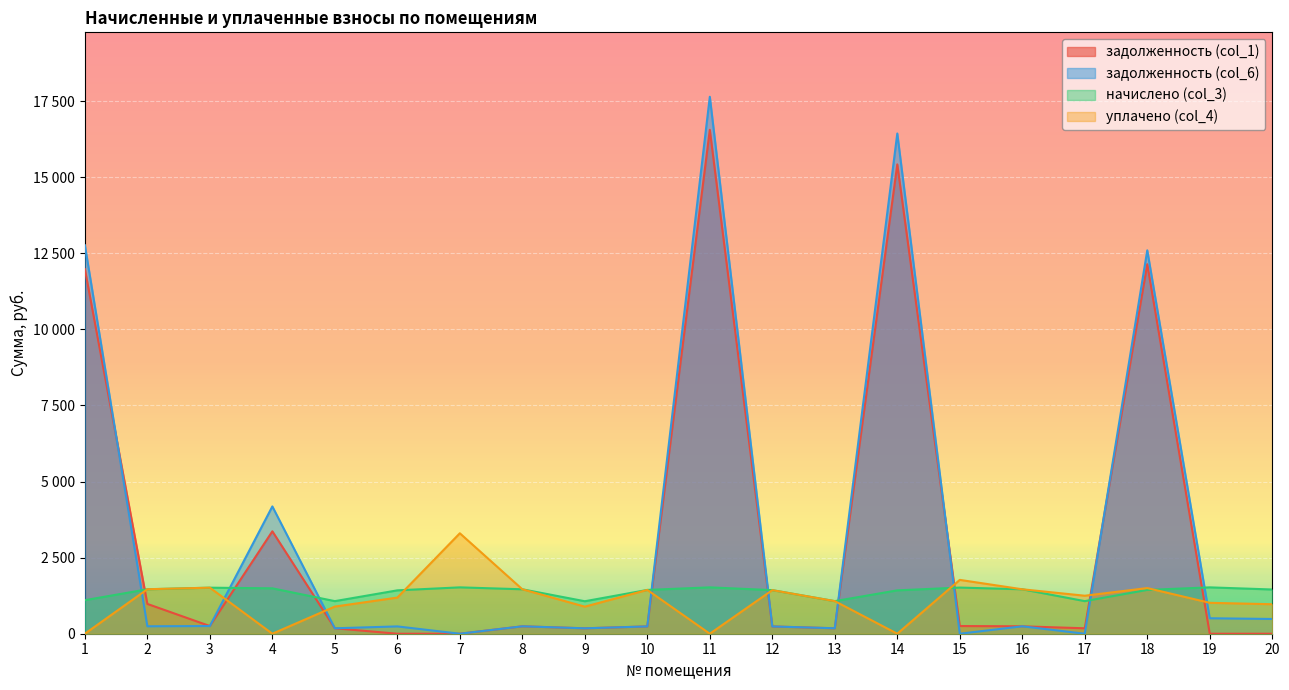

Where is the first local maximum for задолженность (col_1)?

4